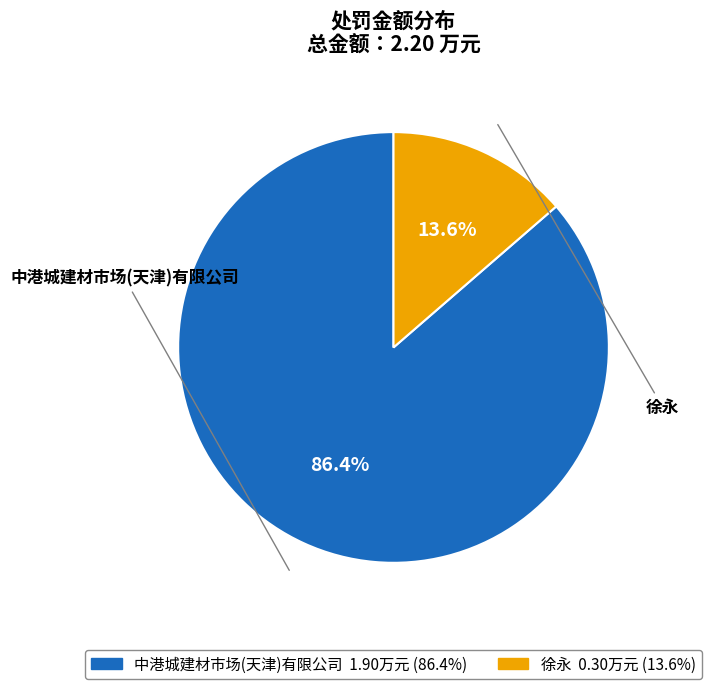

What is the smallest slice in the pie chart?

徐永